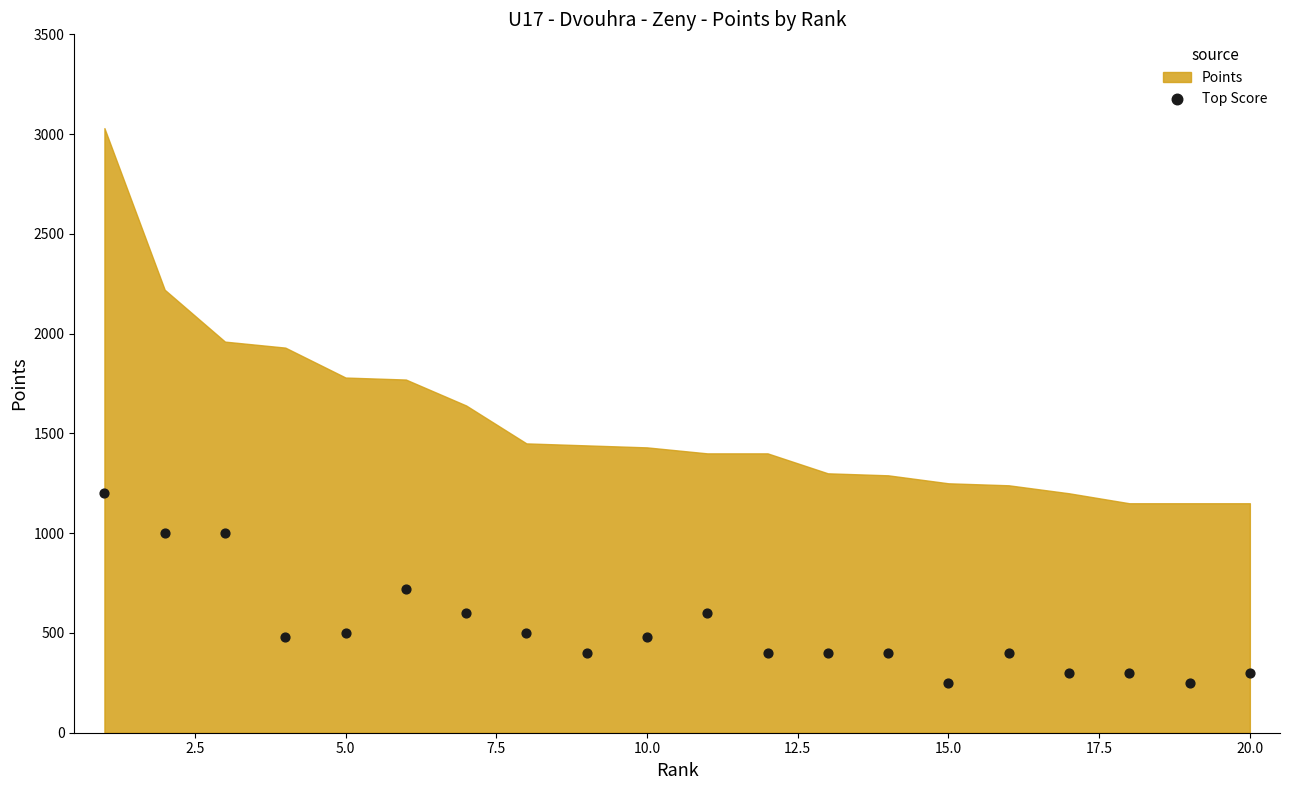

What is the range of X values (max minus min)?

19